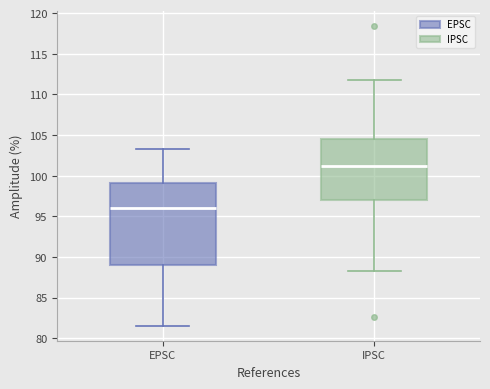

Which box has the lowest median line?

EPSC